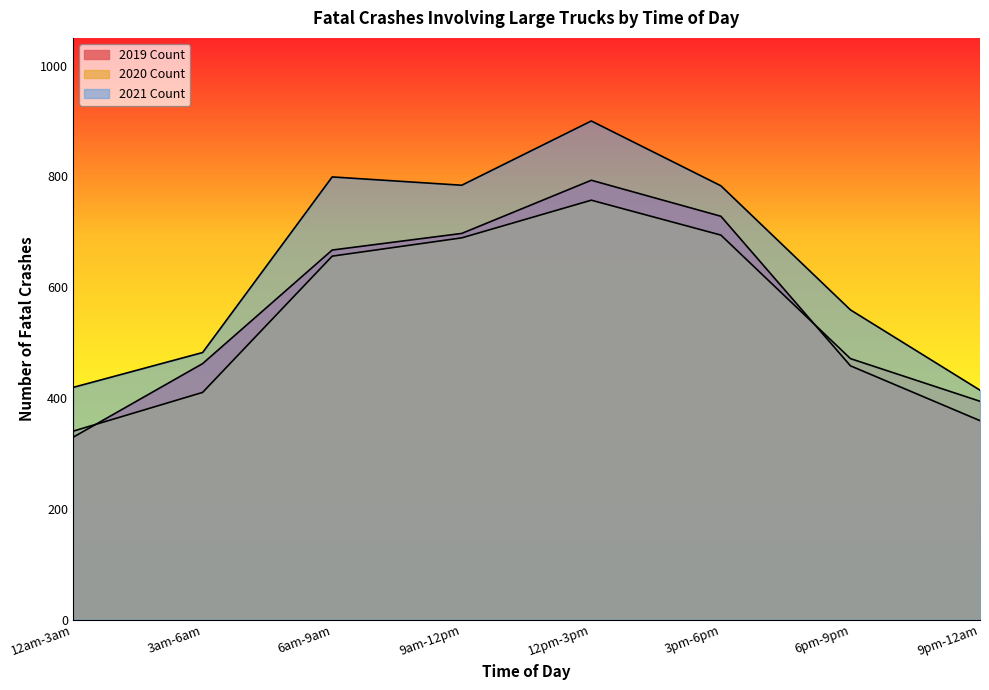

What is the maximum value shown in the chart?

900